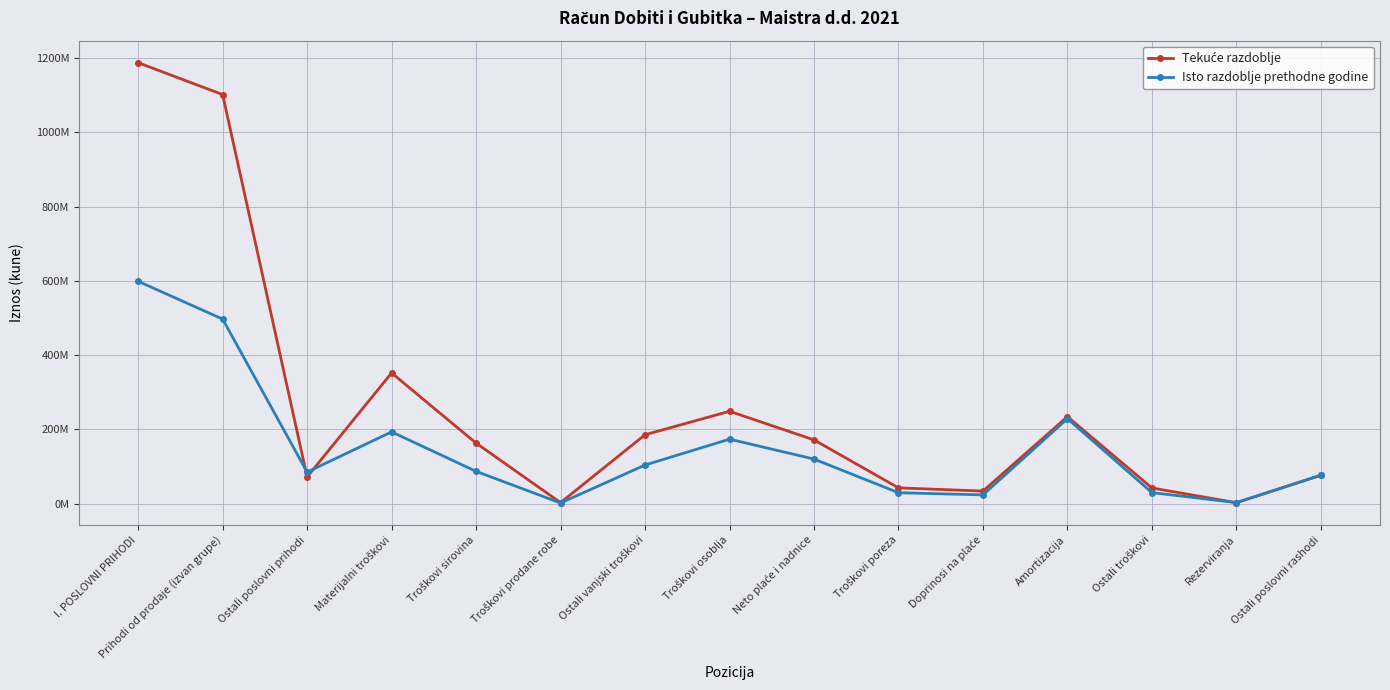

At which label is Tekuće razdoblje closest to 594980500?

Materijalni troškovi